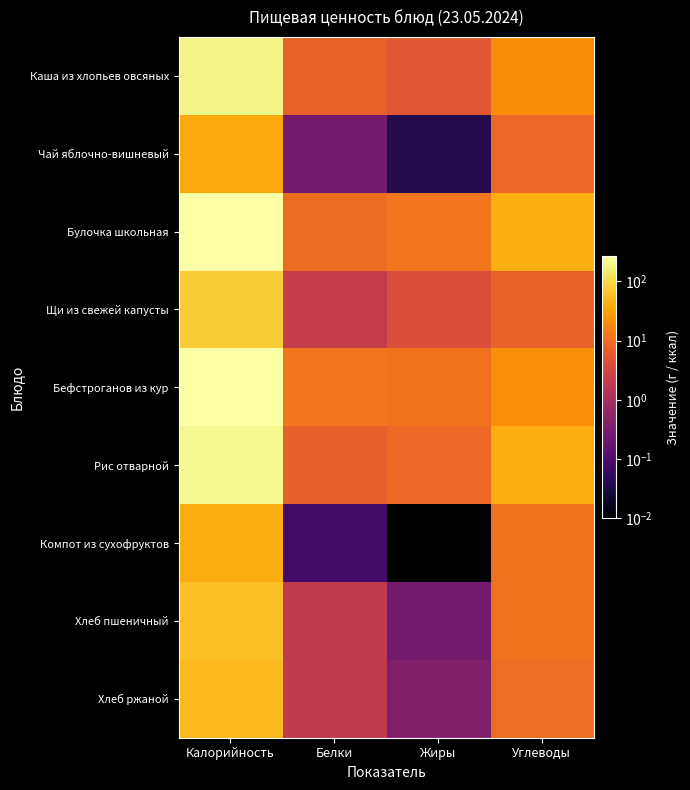

What is the maximum value shown in the chart?

267.0